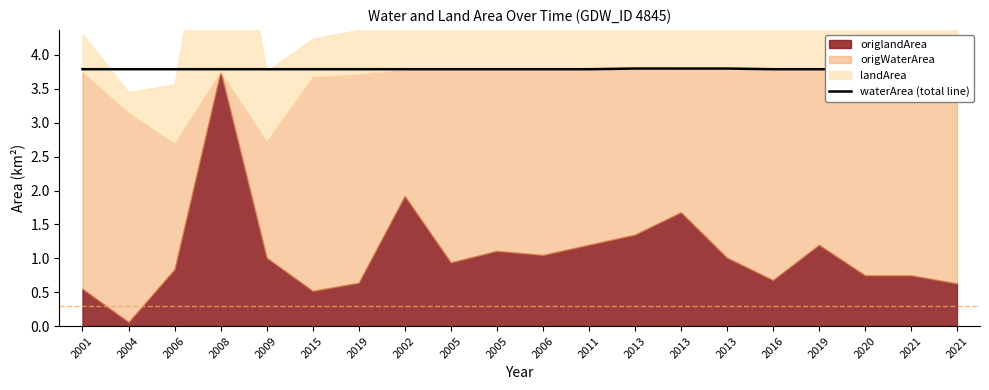

How many interior local peaks (higher than both neighbors) does the data have?

1